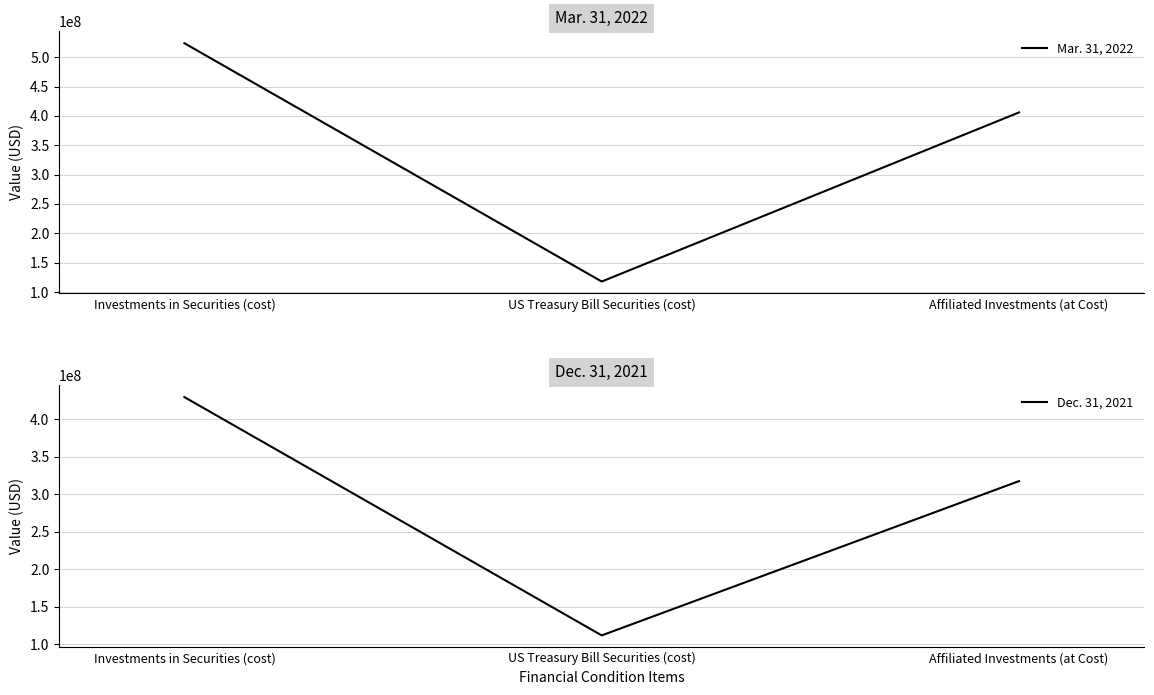

At which category is the sum across all series the highest?

Investments in Securities (cost)